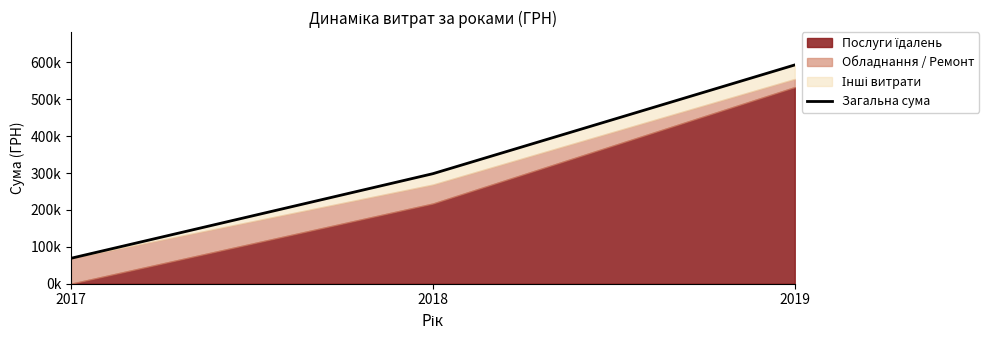

What is the value of the 1st point from the left?

68900.0